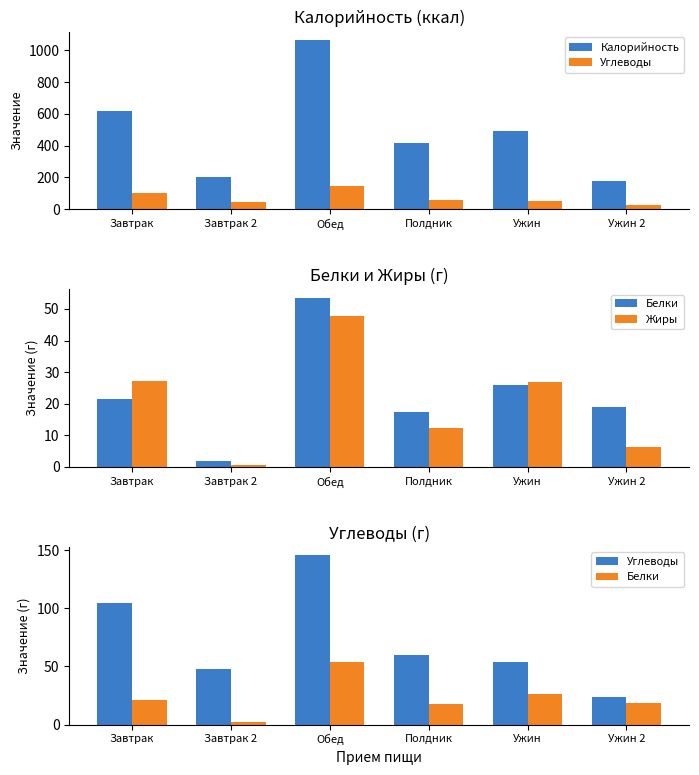

Is it true that Калорийность equals 615.8 at Завтрак?

True